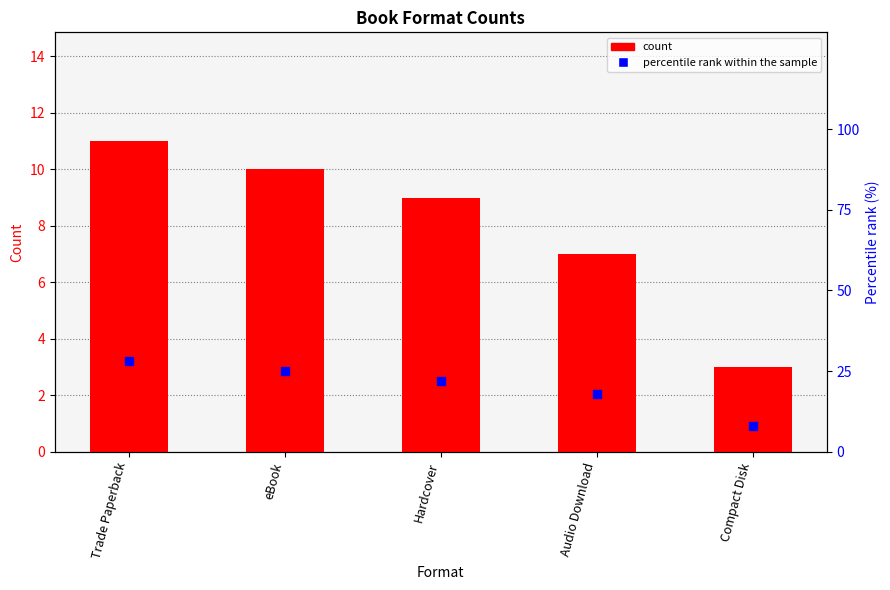

Which series contains the lowest Y value?

count